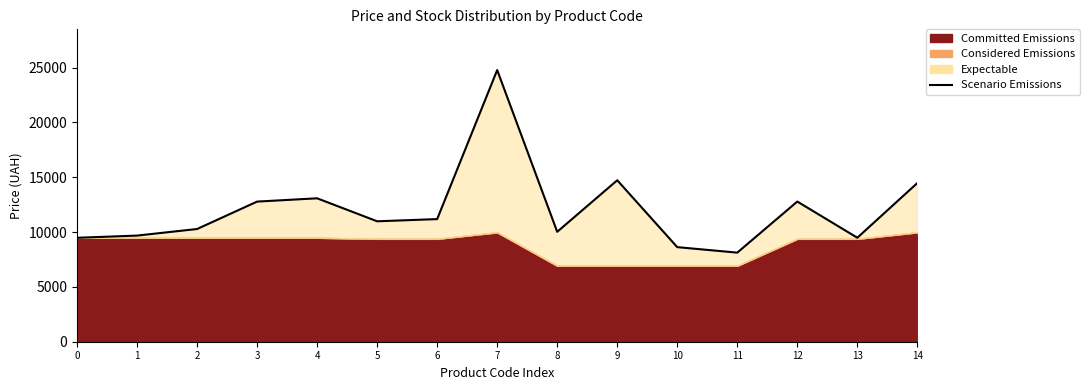

How many lines are shown in the chart?

1